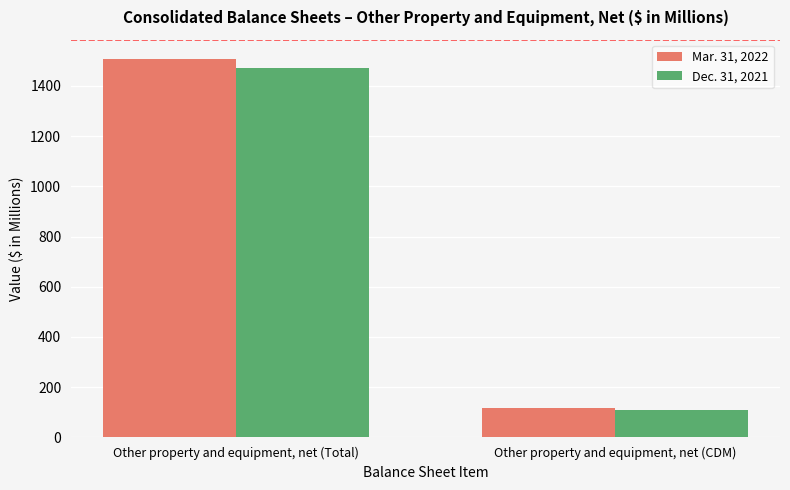

What is the difference between the maximum and minimum values in the Dec. 31, 2021 series?

1361